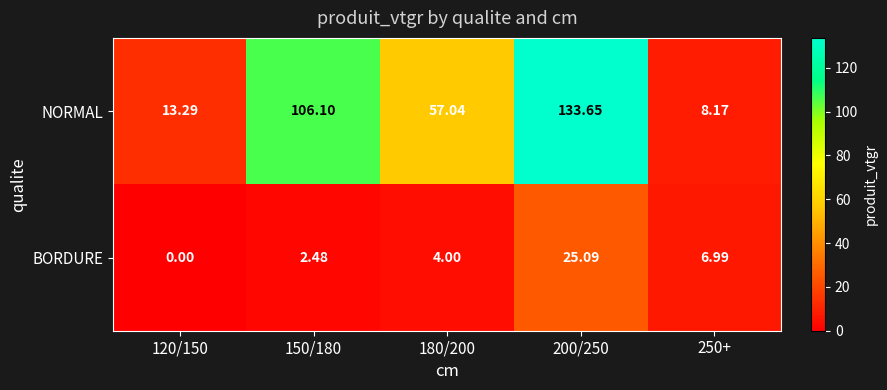

Which series has the largest total across all categories?

NORMAL